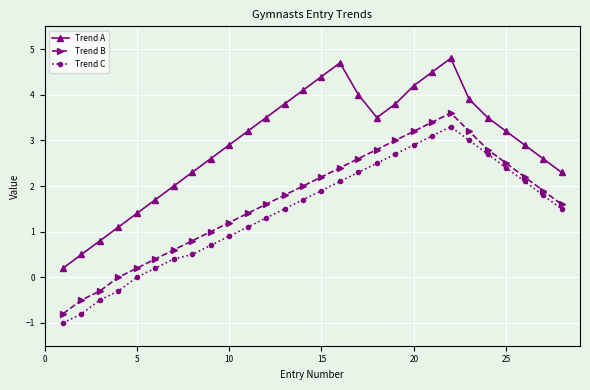

Does the chart display data point markers on the line(s)?

Yes